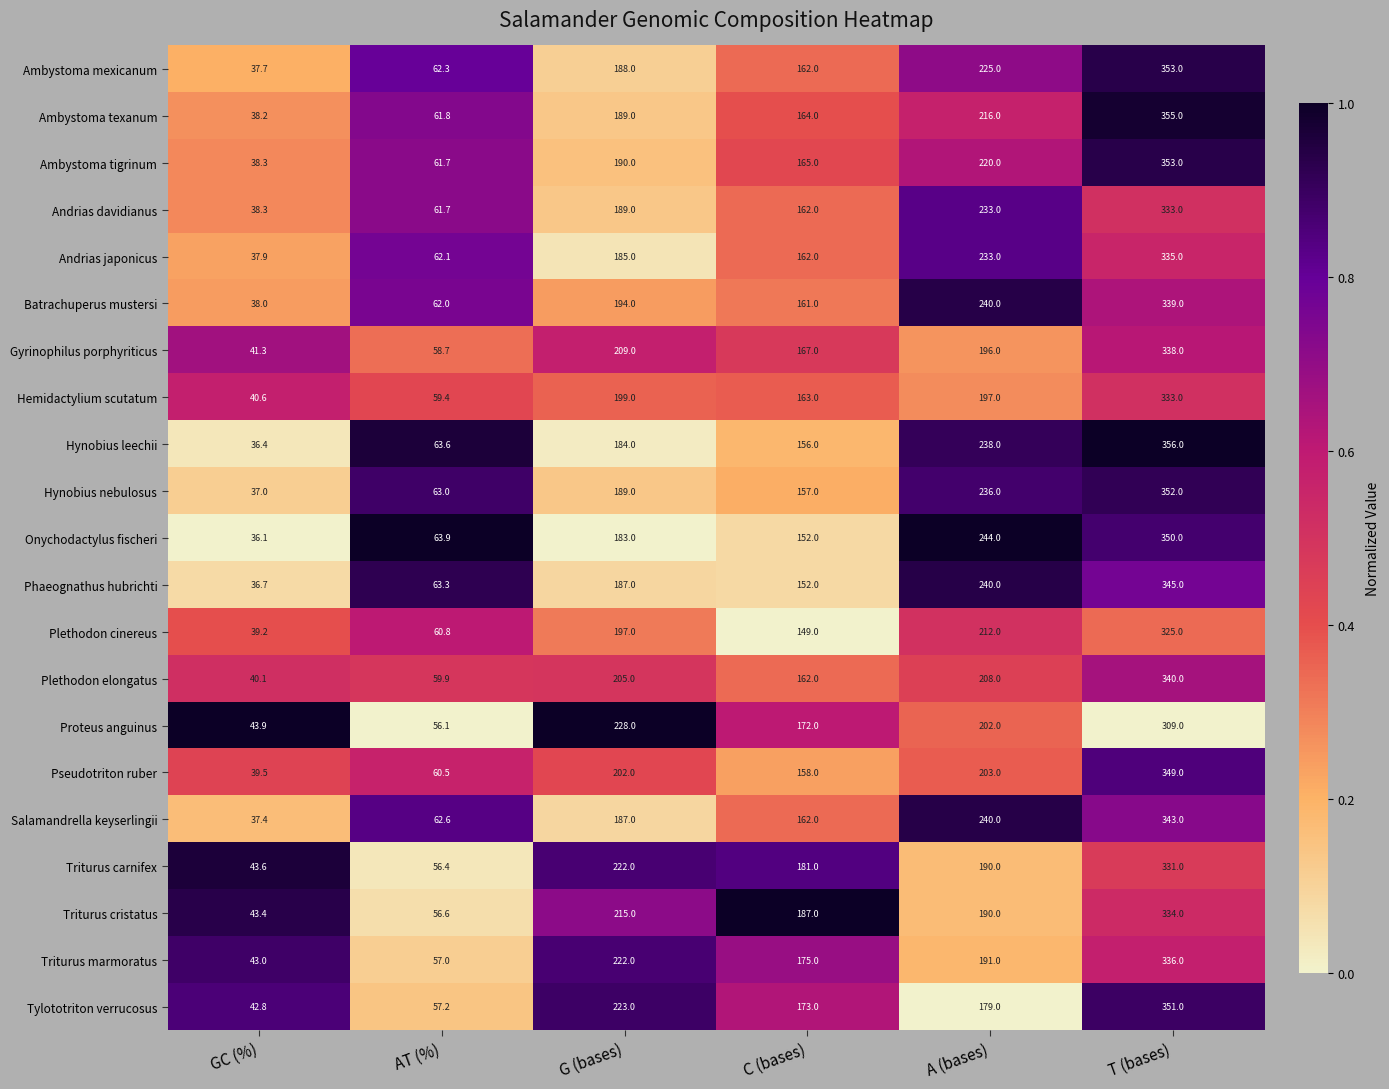

Which category has the highest value in the Onychodactylus fischeri series?

T (bases)